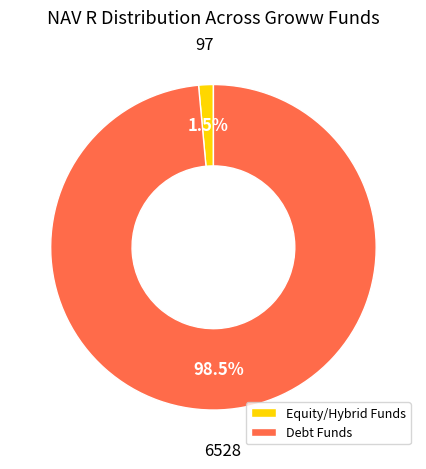

Count the number of slices in the pie.

2